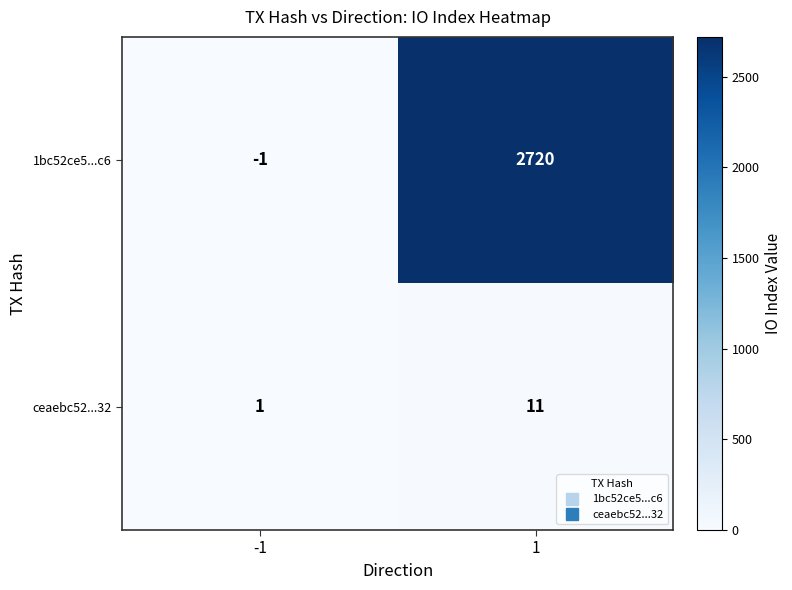

Reading left to right, extract all data points from this chart.

1bc52ce5...c6: -1=-1	1=2720
ceaebc52...32: -1=1	1=11